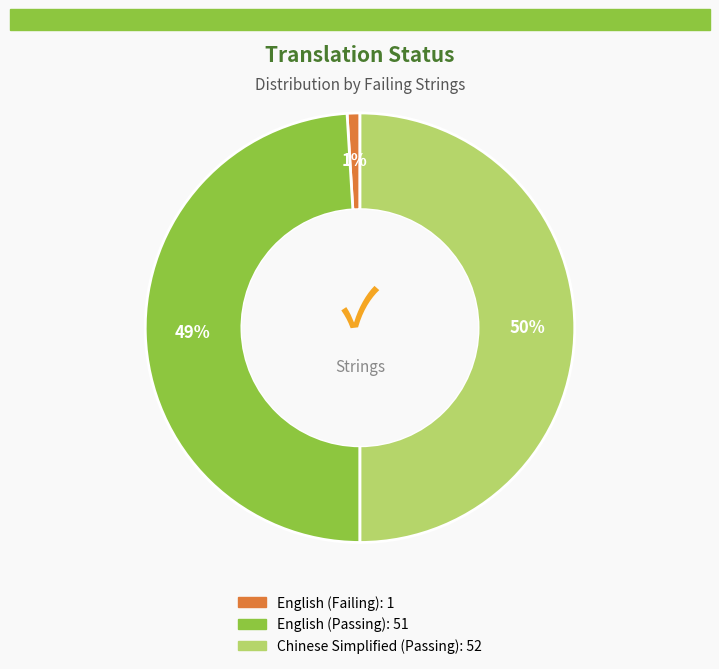

To the nearest percent, what is the average slice percentage?

33%